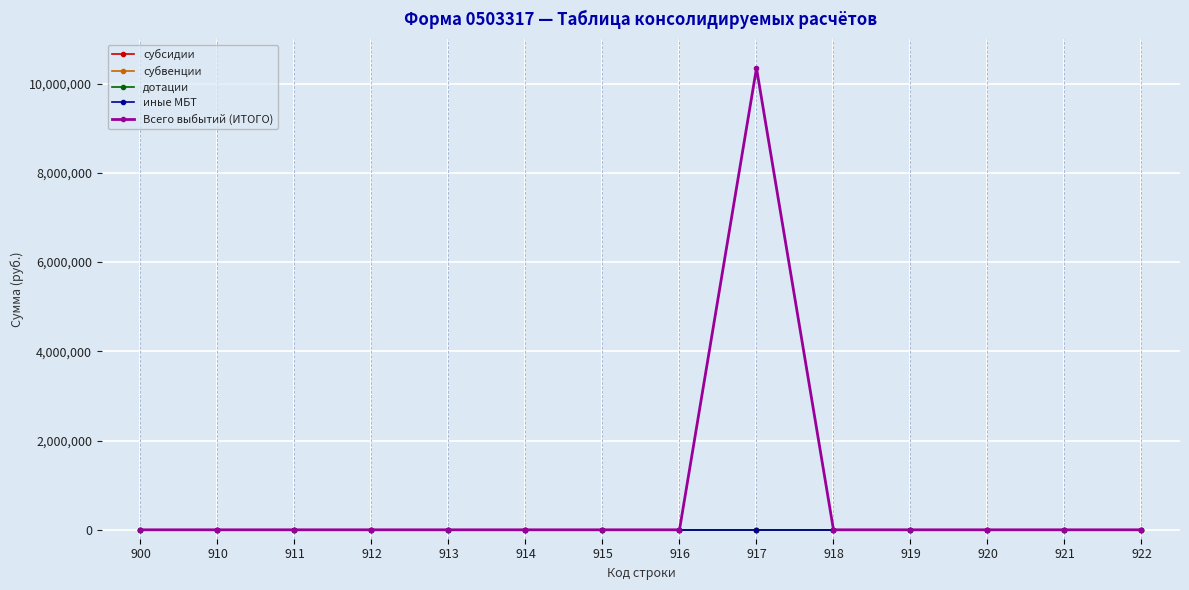

What is the greatest value displayed?

10348400